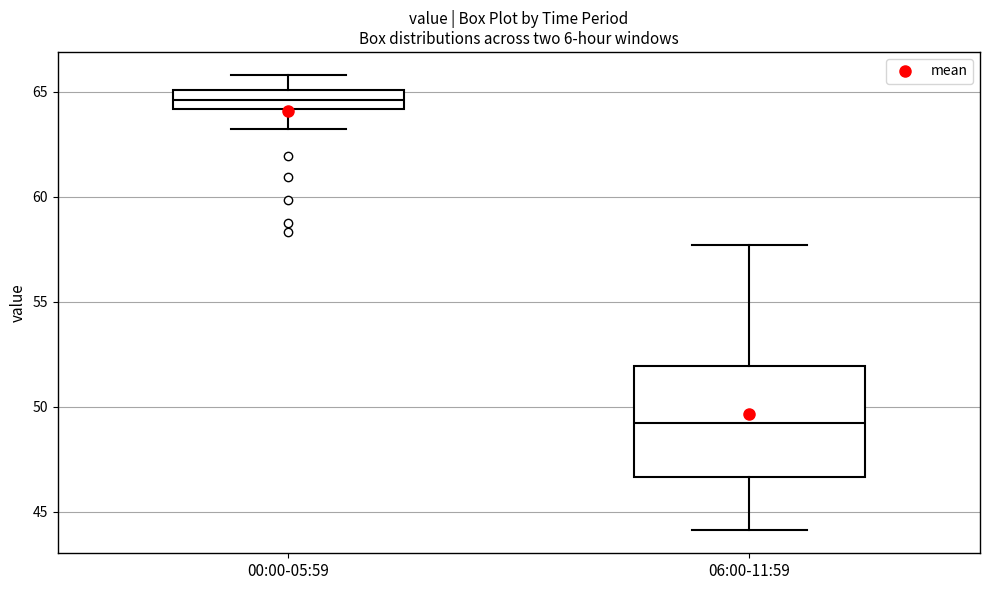

Which box is the tallest, from its lower edge to its upper edge?

06:00-11:59